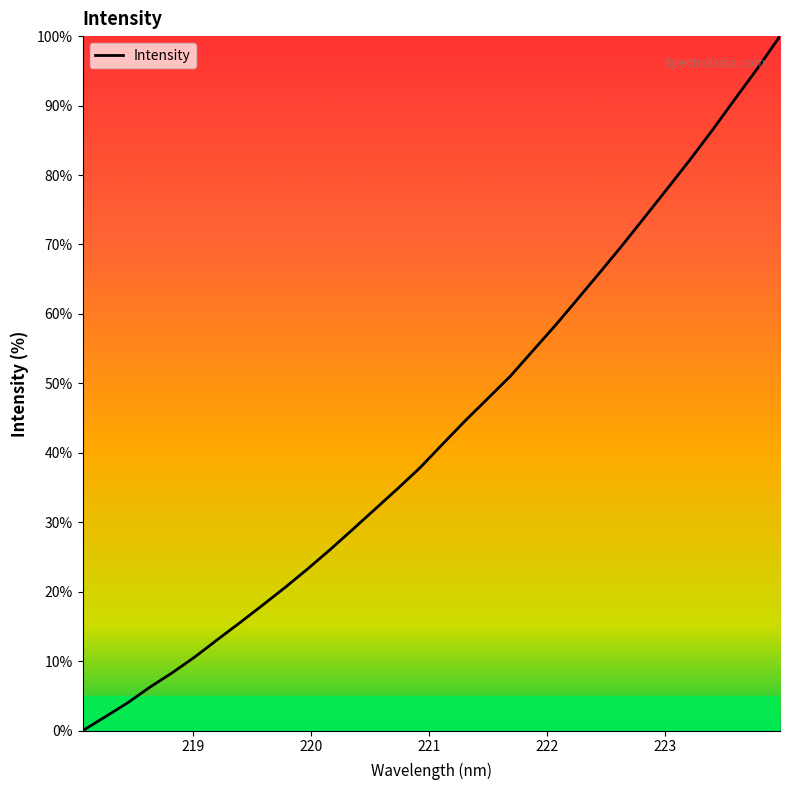

What is the greatest value displayed?

100.0